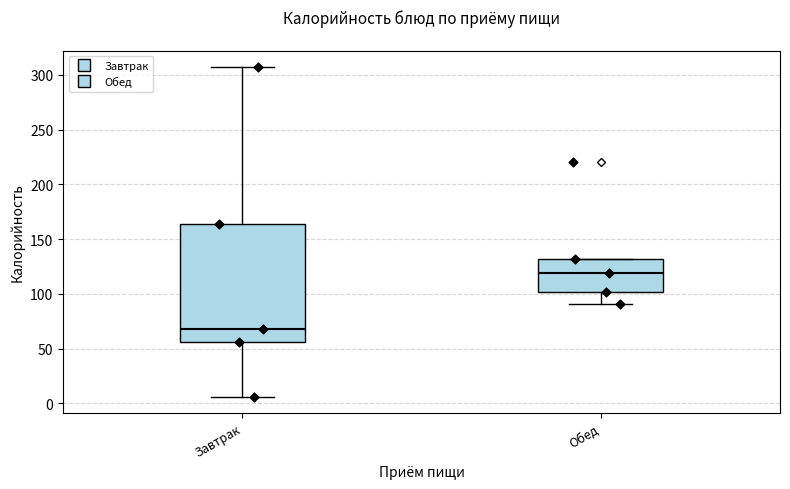

Where does the lower whisker of the box for Обед end on the y-axis? The values are not printed on the chart, so give them approximately, as read against the axis.

90